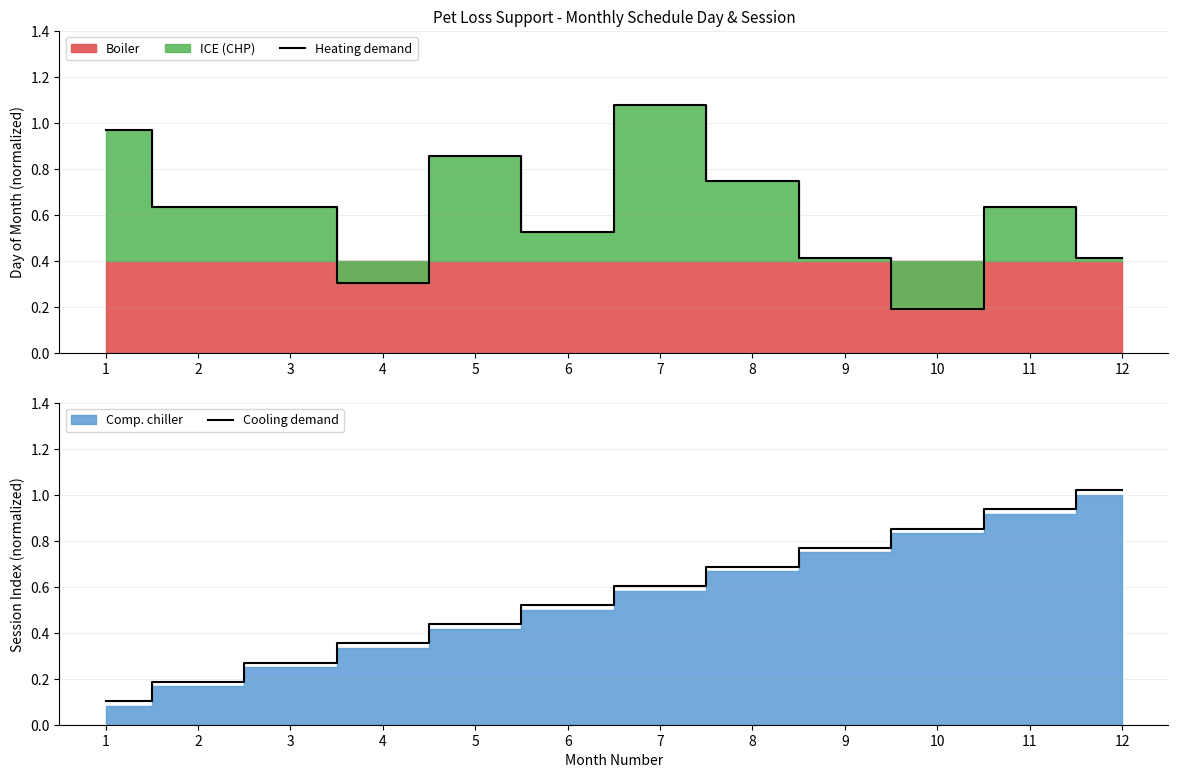

What is the value of the Heating demand point at the 12th from the left?

0.4